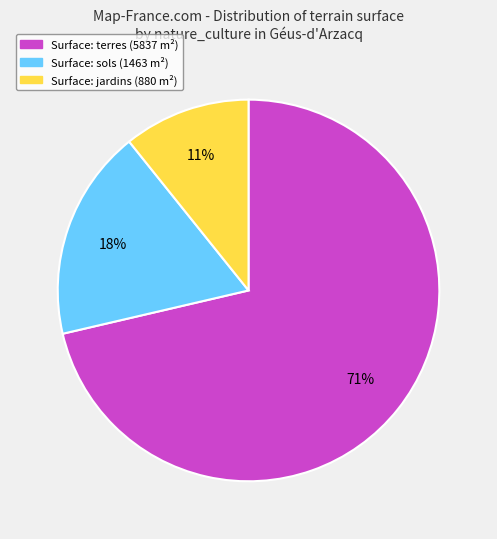

Does any single category account for the majority?

Yes